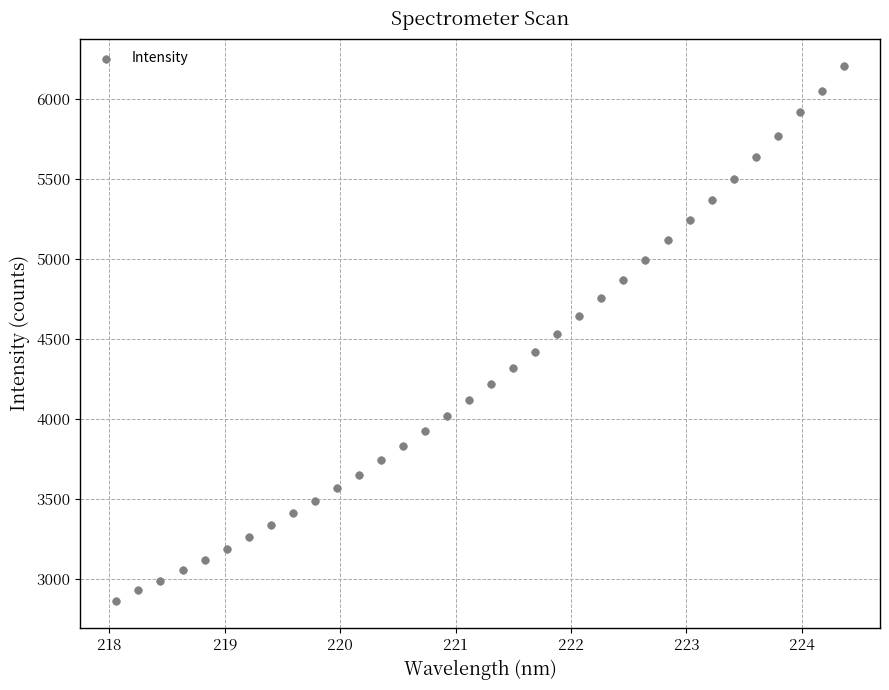

What is the range of X values (max minus min)?

6.3